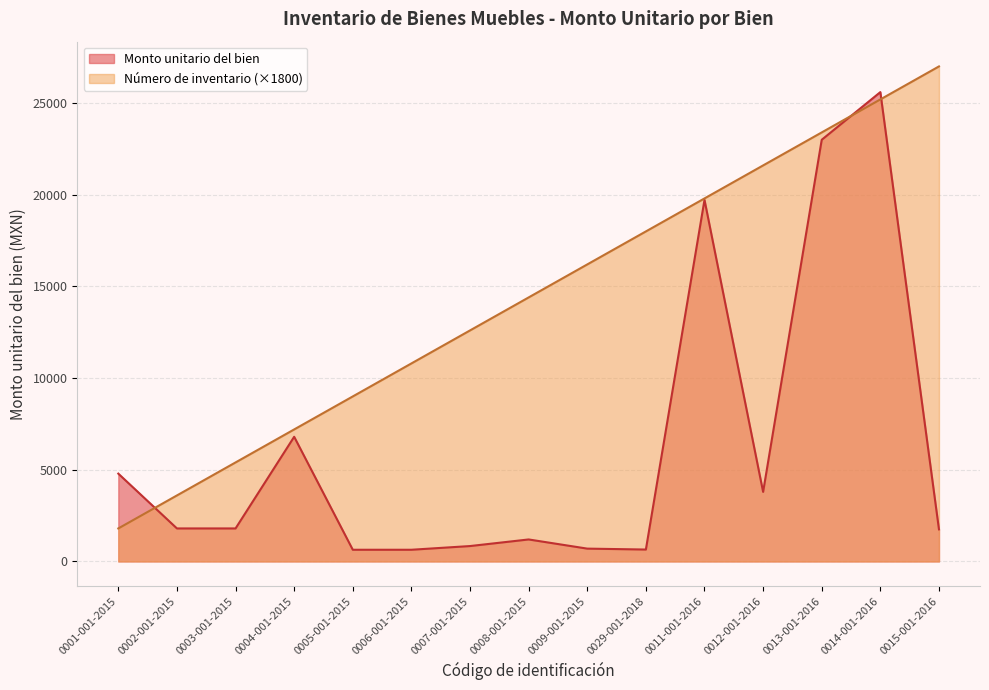

Which series changed the most between 0004-001-2015 and 0009-001-2015?

Número de inventario (×1800)